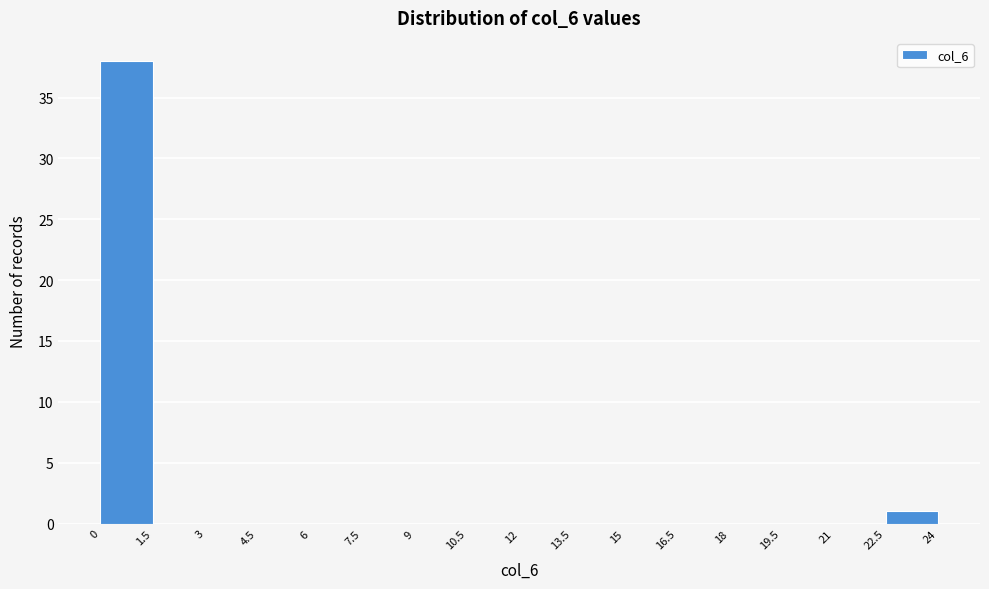

Reading left to right, transcribe this chart: for each bar, give the range it covers on the x-axis and its height. The values are not printed on the chart, so give them approximately, as read against the axis.

0 to 1.5: 38
1.5 to 3: 0
3 to 4.5: 0
4.5 to 6: 0
6 to 7.5: 0
7.5 to 9: 0
9 to 10.5: 0
10.5 to 12: 0
12 to 13.5: 0
13.5 to 15: 0
15 to 16.5: 0
16.5 to 18: 0
18 to 19.5: 0
19.5 to 21: 0
21 to 22.5: 0
22.5 to 24: 1